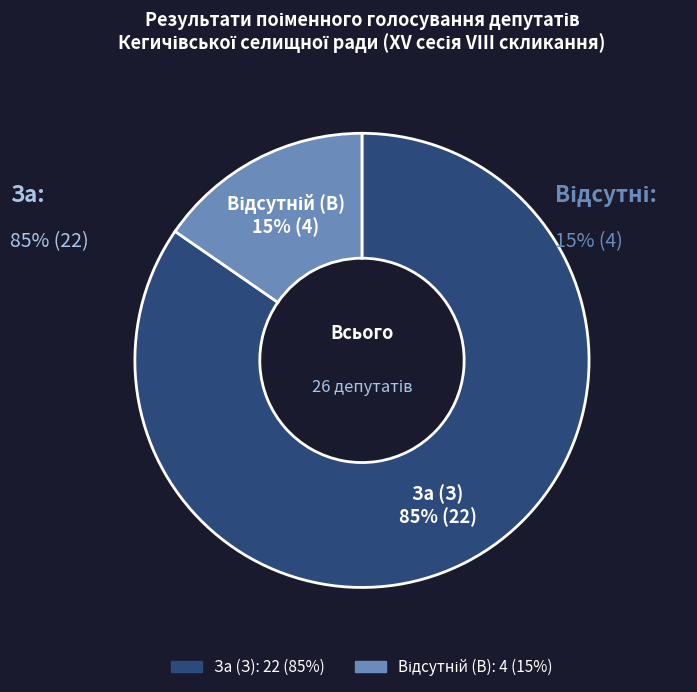

Is it true that За (З) is 85% of the pie?

True